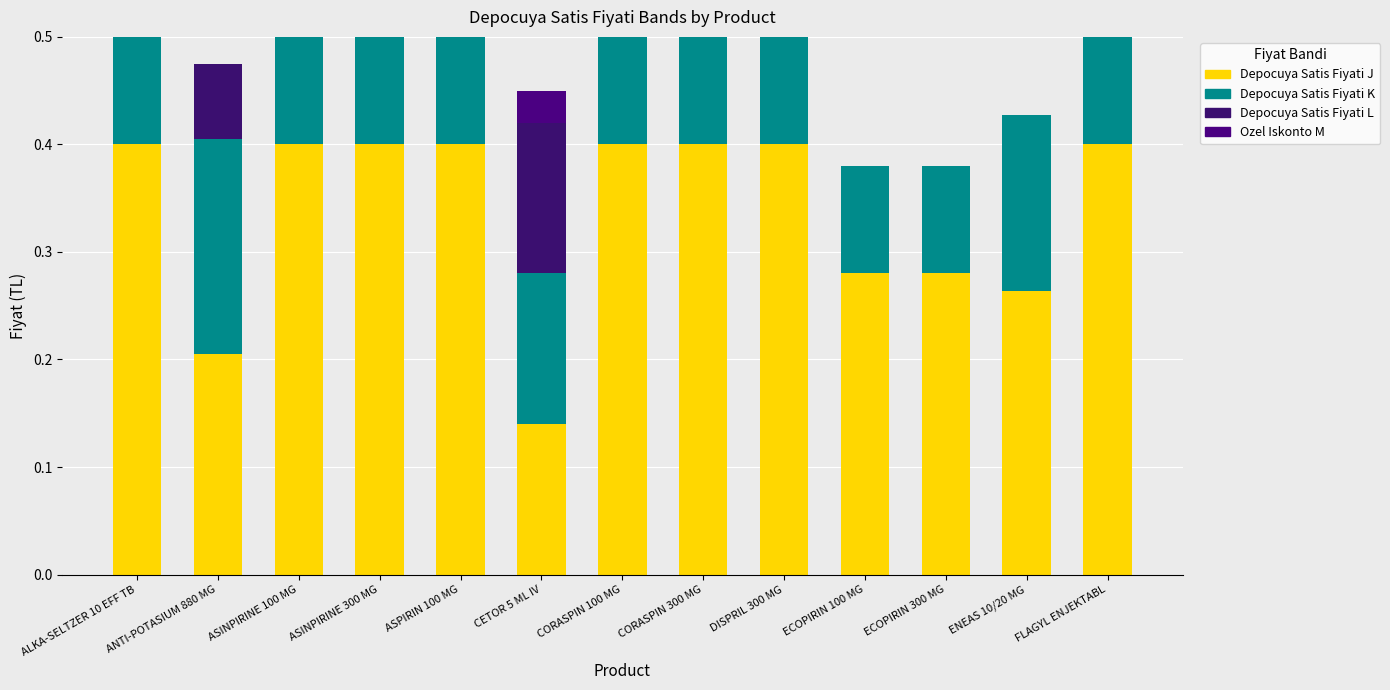

Count the number of categories in the chart.

13